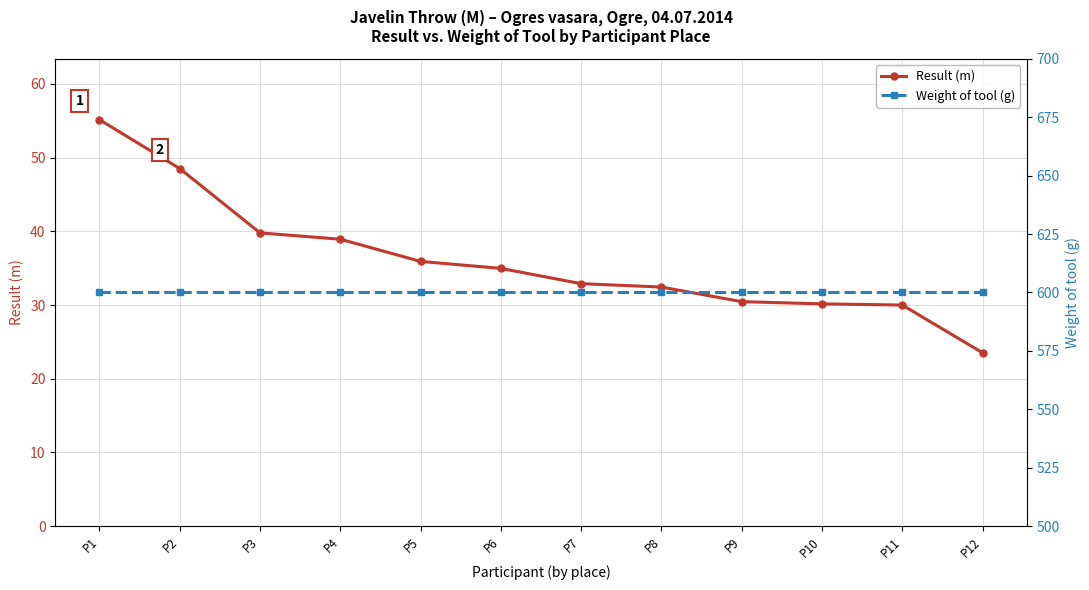

What is the sum of the Result (m) values at P4 and P5?

74.8